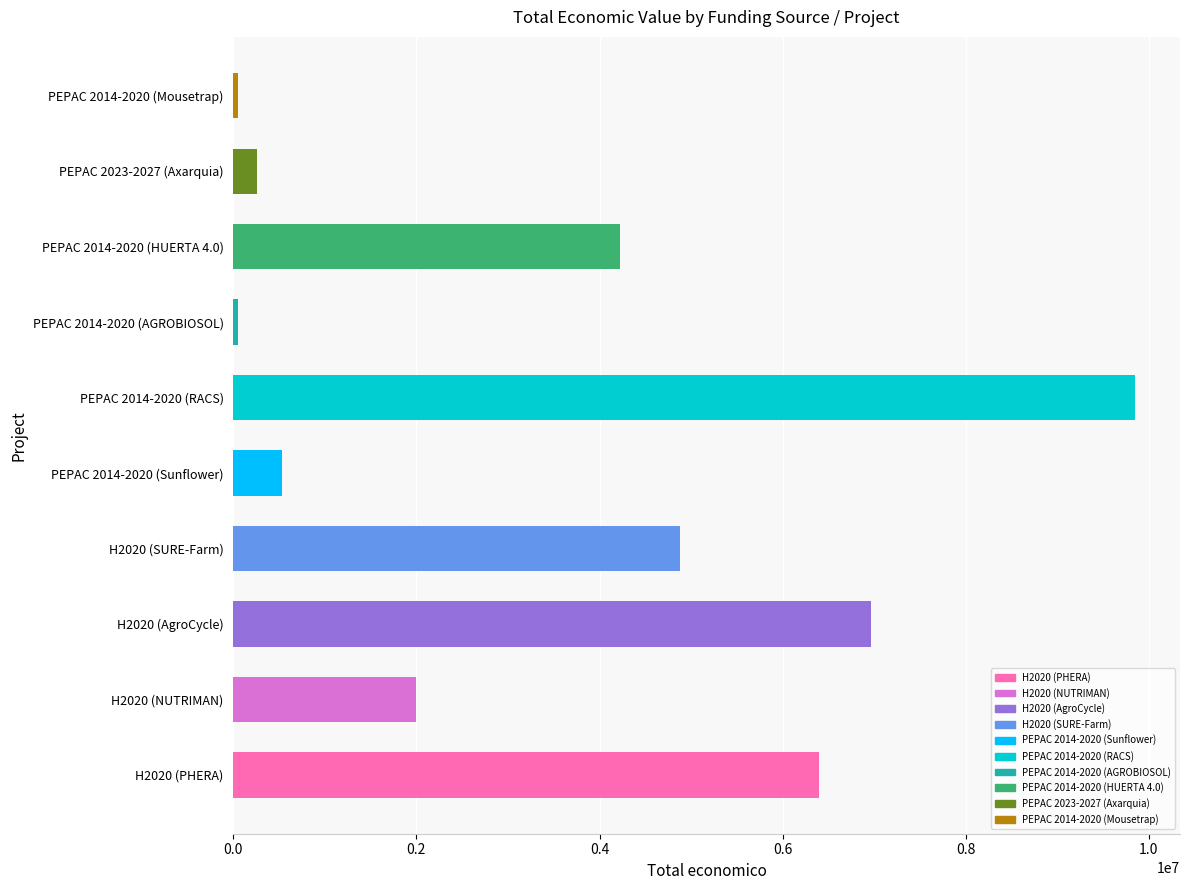

Is it true that the value at H2020 (SURE-Farm) is 4875616?

True